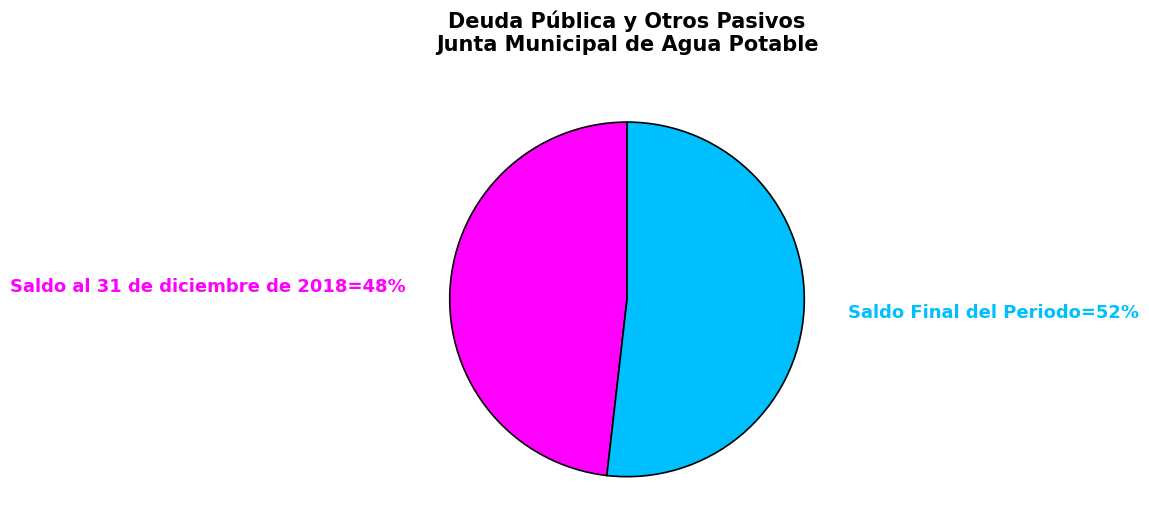

To the nearest percent, what is the average slice percentage?

50%